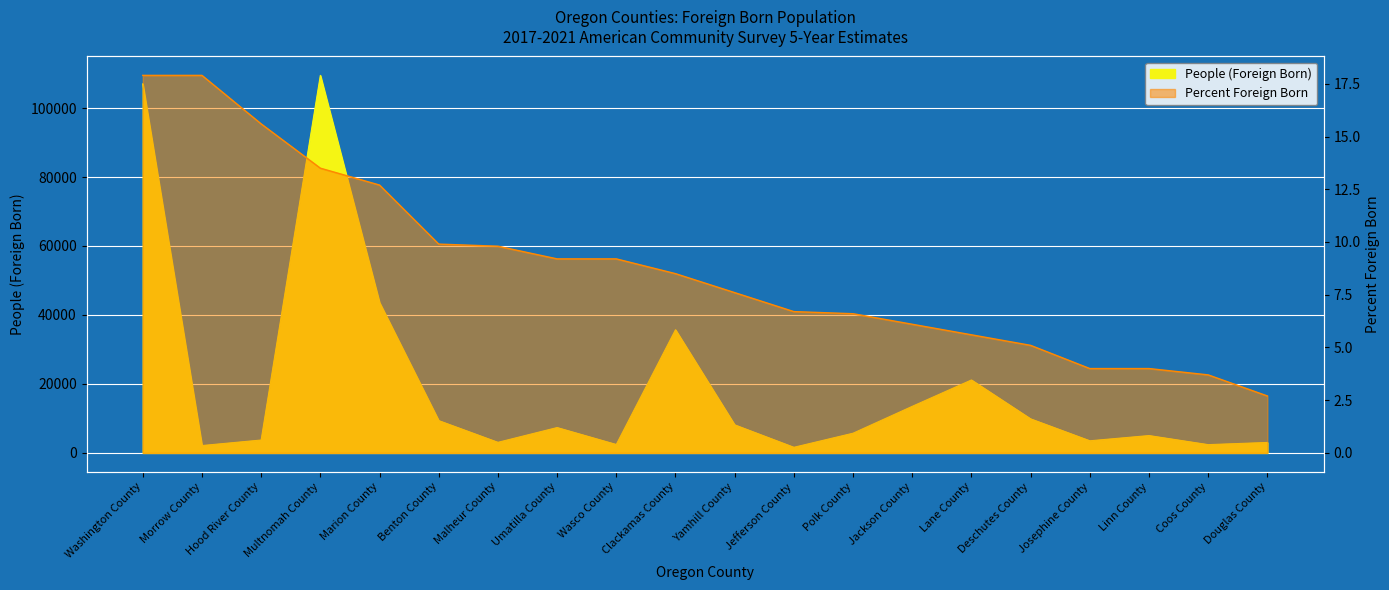

What is the average value of the People (Foreign Born) series?

19893.8